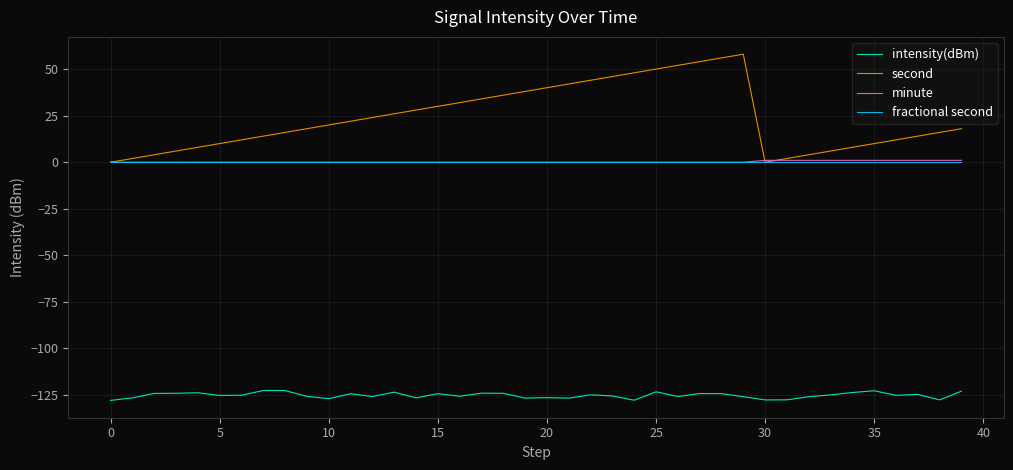

Which series has the widest spread of values?

second